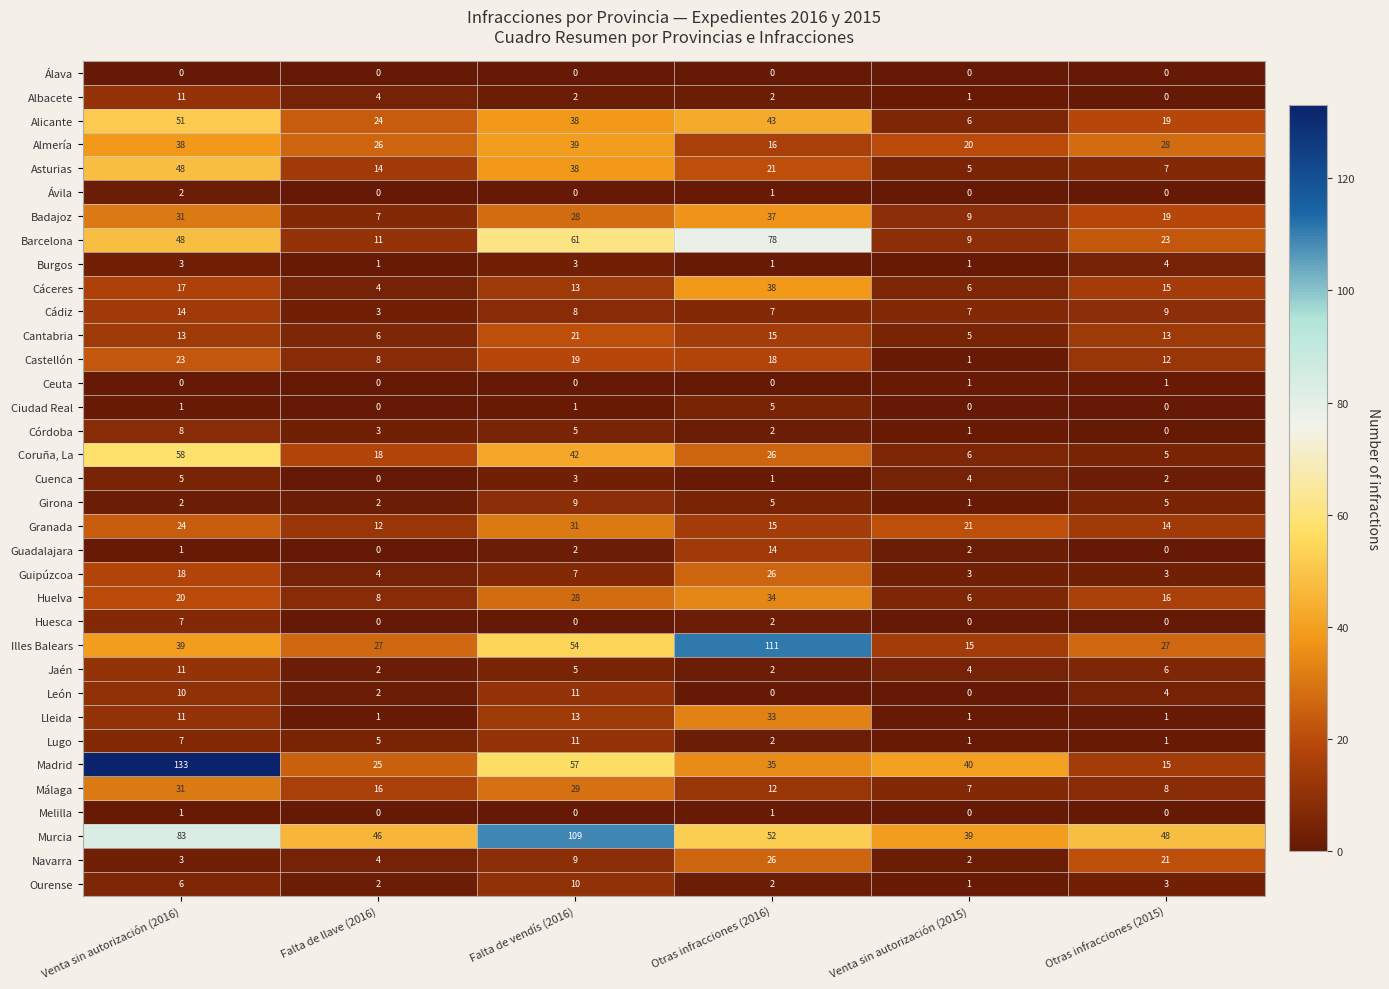

True or false: Málaga has a value of 29 at Falta de vendís (2016).

True